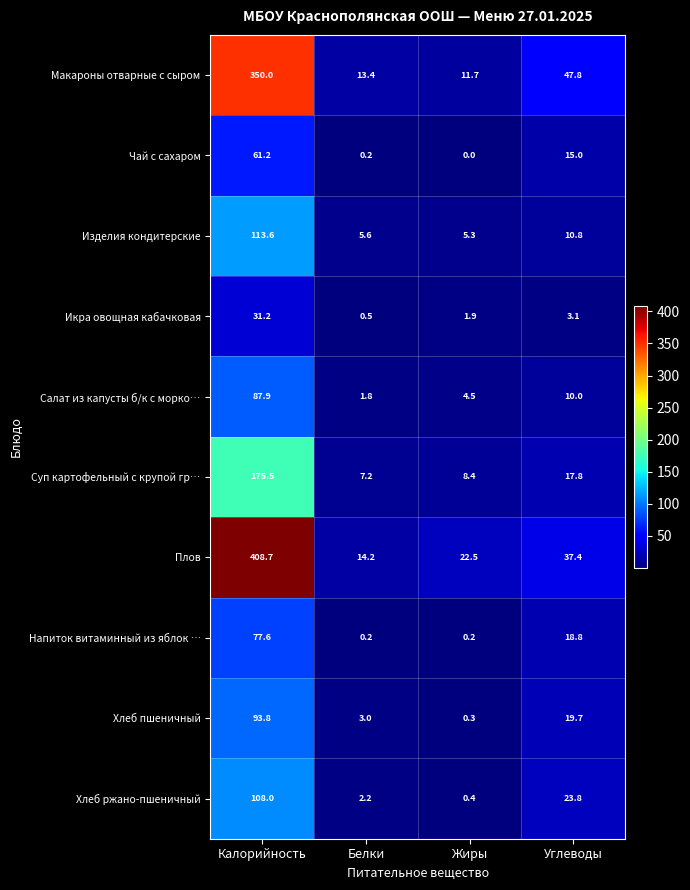

List the series in order of their peak value, lowest first.

Икра овощная кабачковая, Чай с сахаром, Напиток витаминный из яблок …, Салат из капусты б/к с морко…, Хлеб пшеничный, Хлеб ржано-пшеничный, Изделия кондитерские, Суп картофельный с крупой гр…, Макароны отварные с сыром, Плов